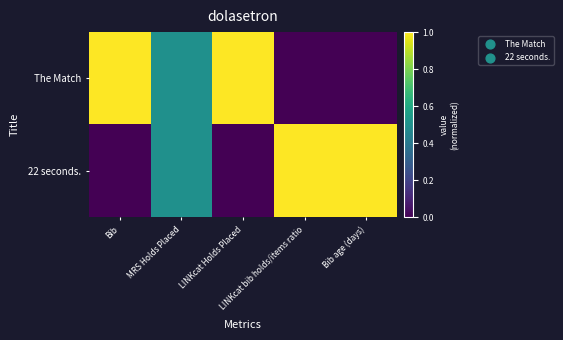

What is the spread (max minus min) of values at Bib?

1.0